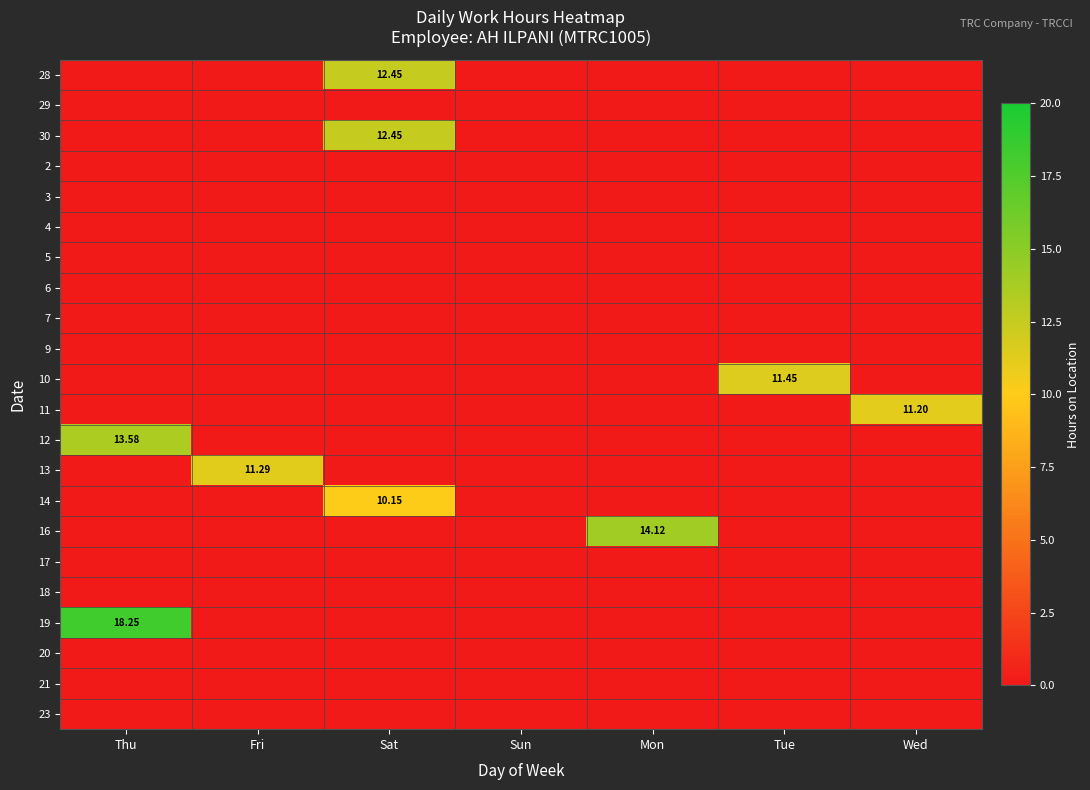

What is the difference between the highest and lowest values at Fri?

11.3